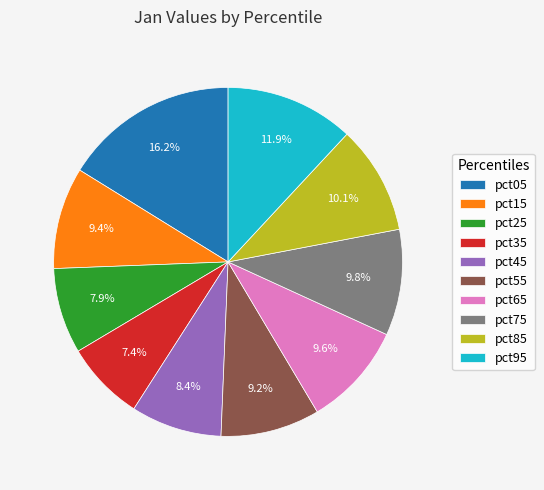

Count the number of slices in the pie.

10